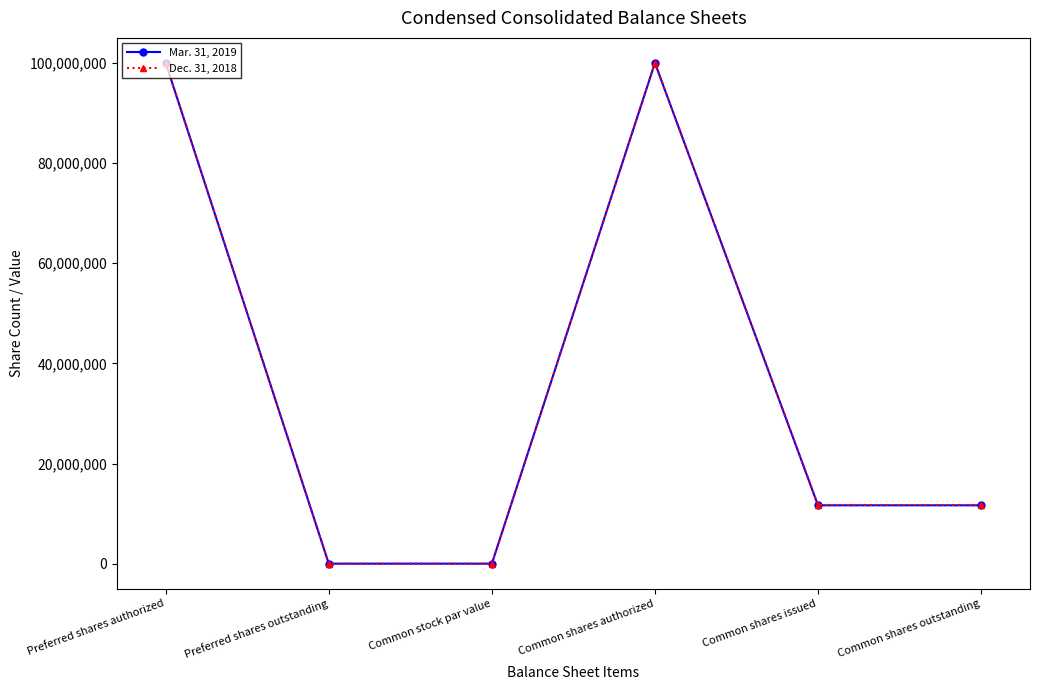

What is the sum of all Mar. 31, 2019 values?

223300040